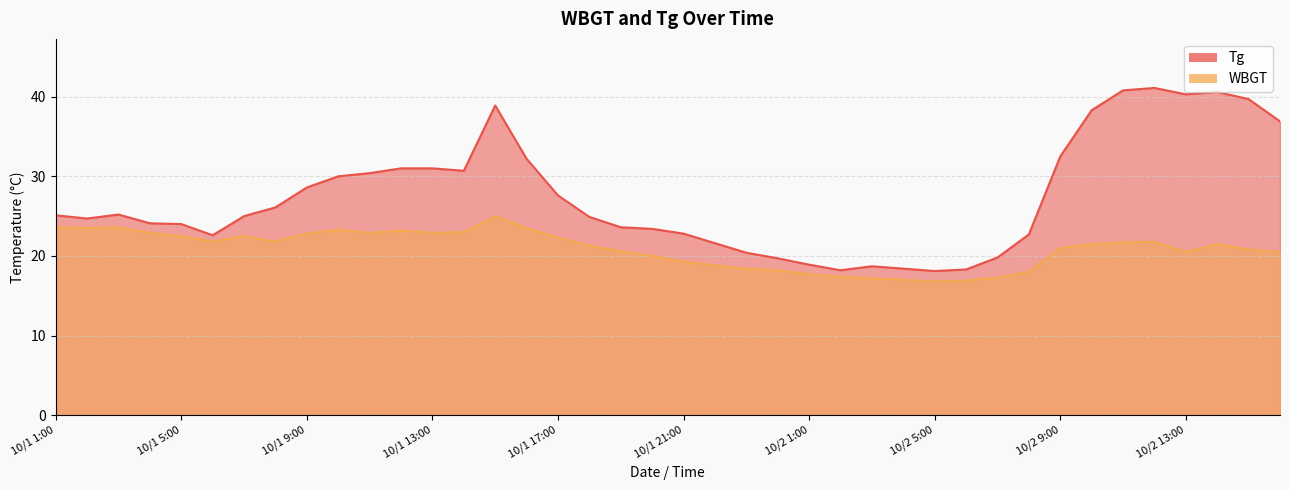

True or false: WBGT and Tg cross at least once.

False